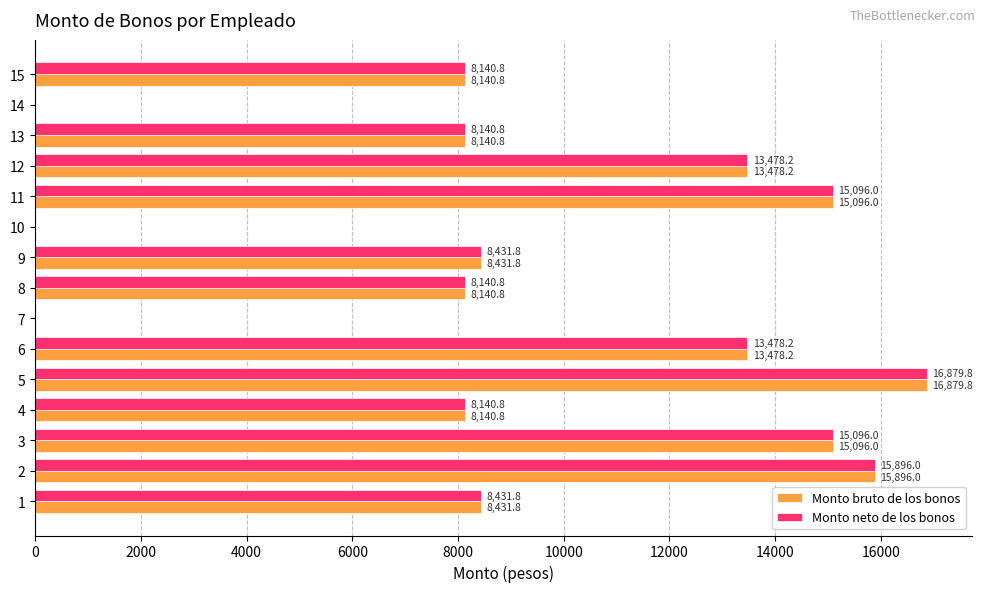

What is the sum of all Monto neto de los bonos values?

139351.0